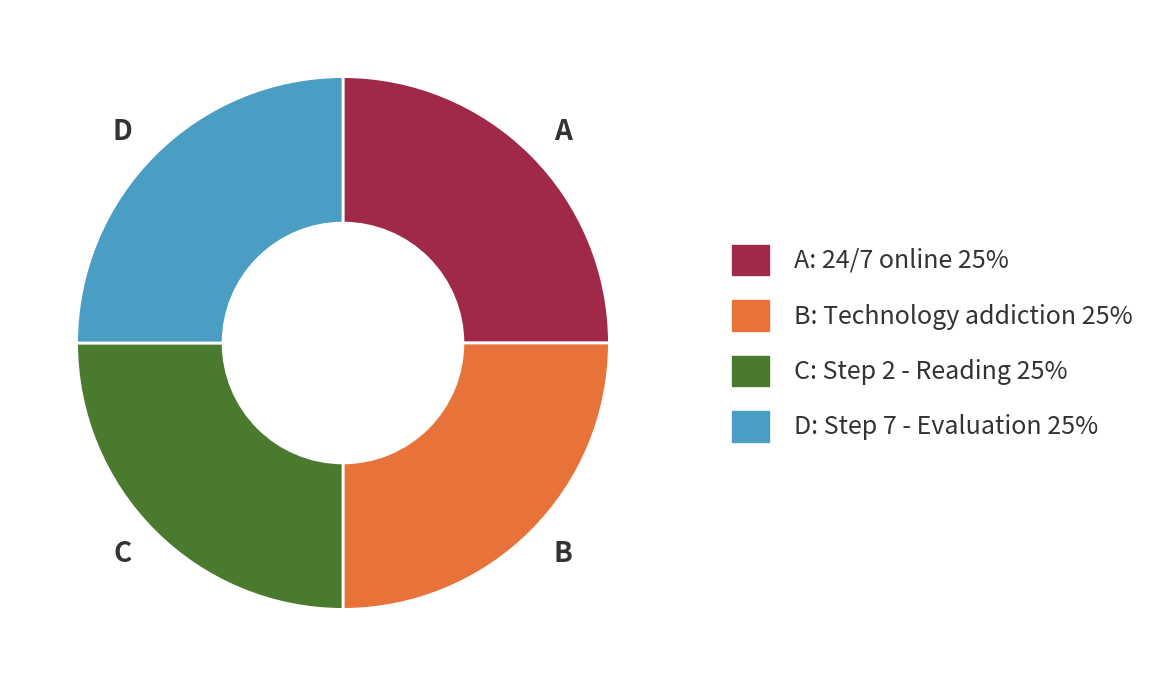

What is the ratio of the value at C to the value at B?

1.0